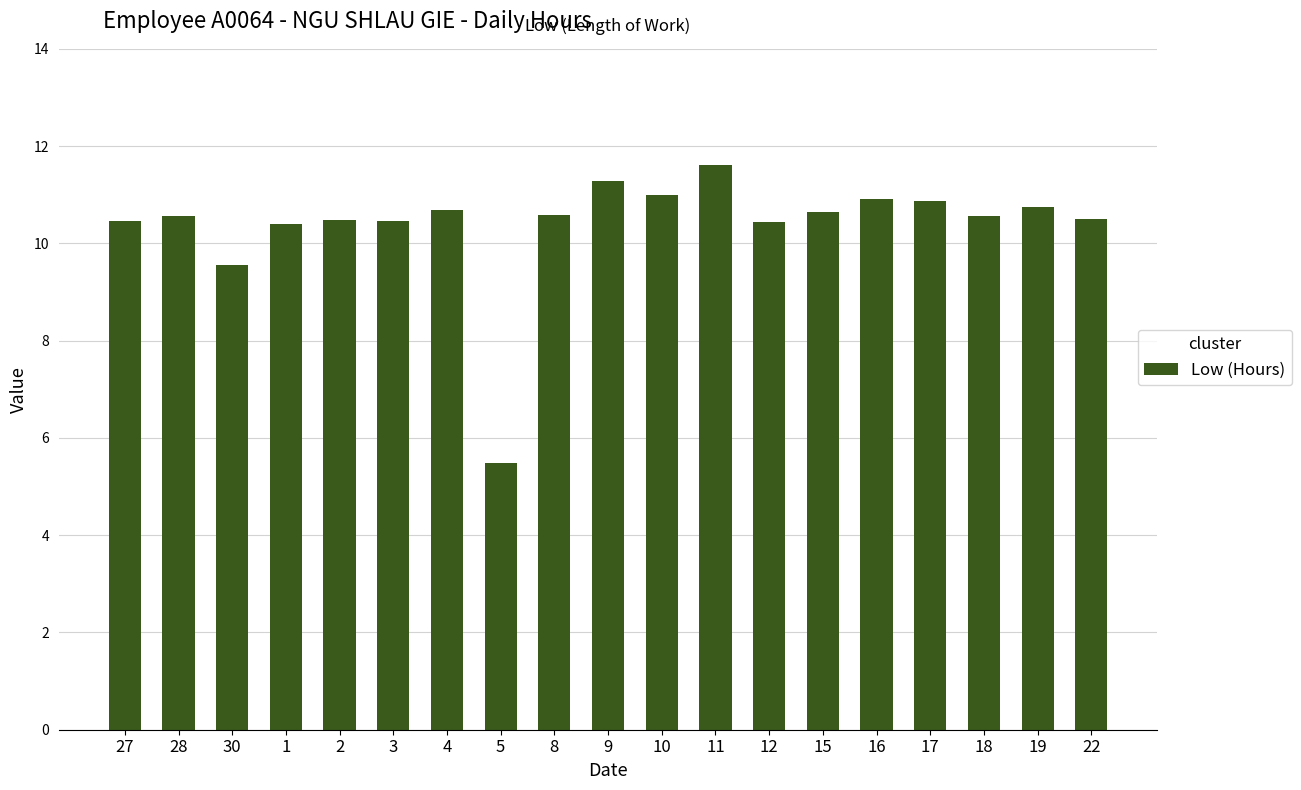

Is it true that the value at 10 is 11.0?

True